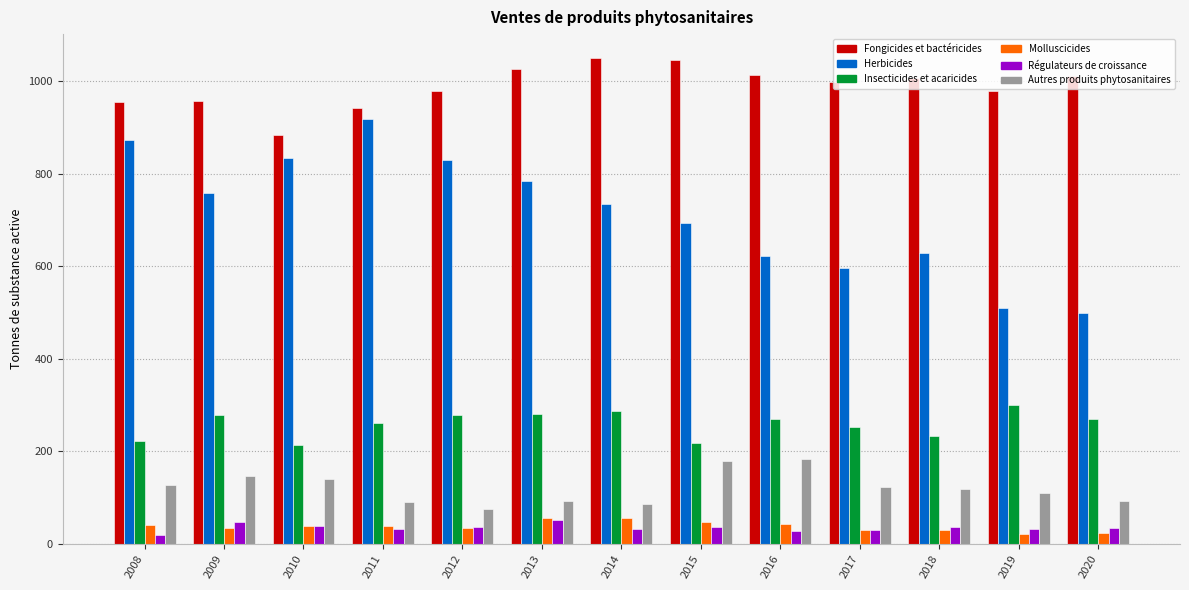

What is the value of the Insecticides et acaricides bar at the 10th from the left?

251.5